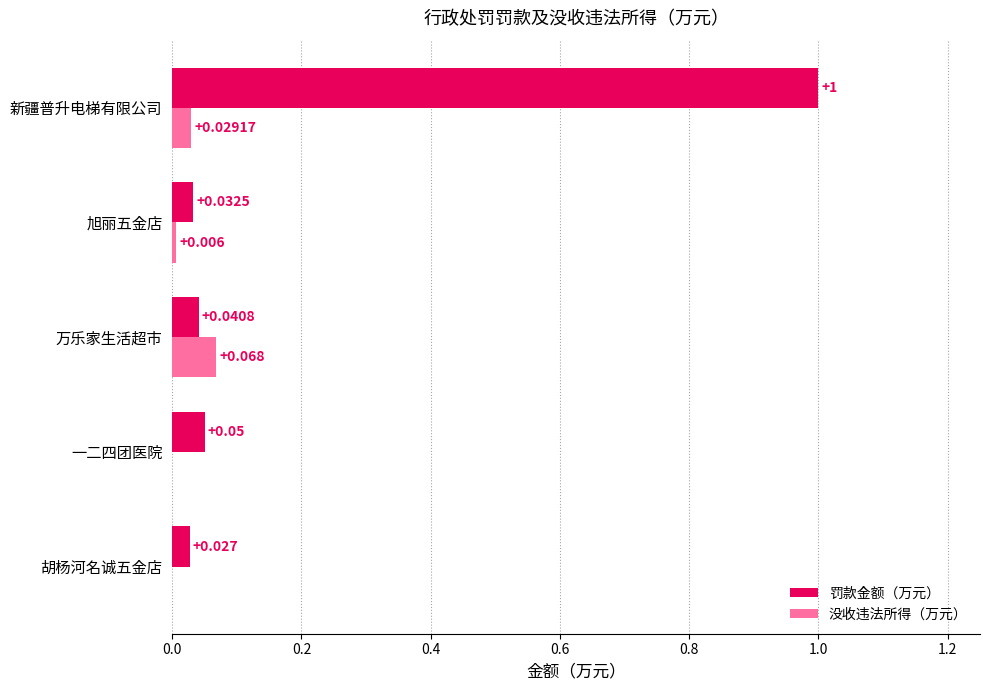

At which label is 罚款金额（万元） closest to 0?

胡杨河名诚五金店